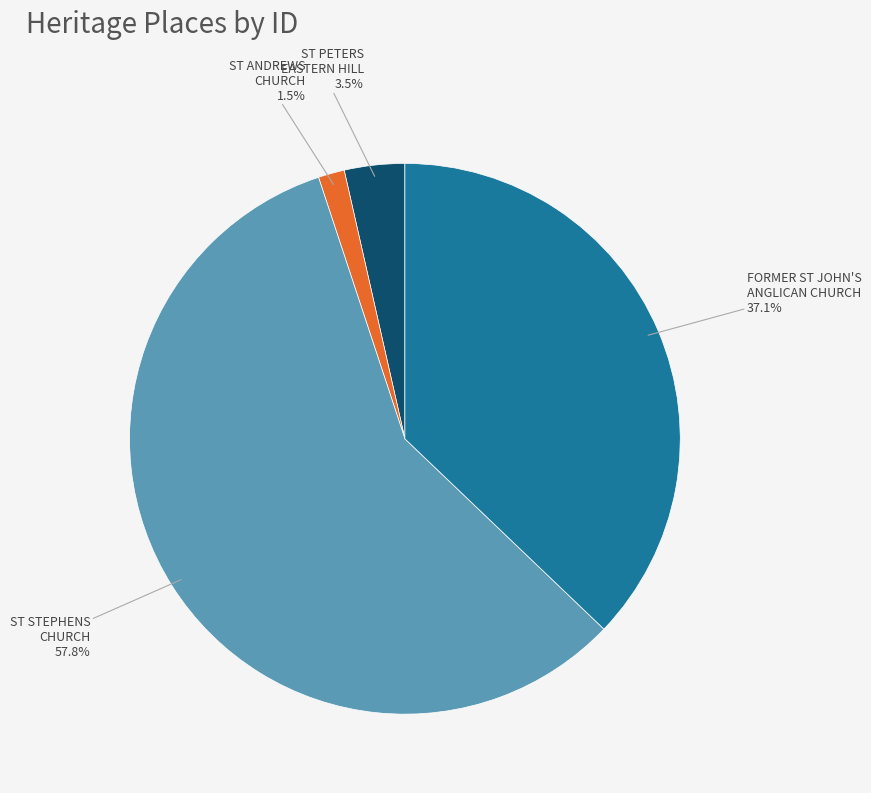

To the nearest percent, what is the average slice percentage?

25%